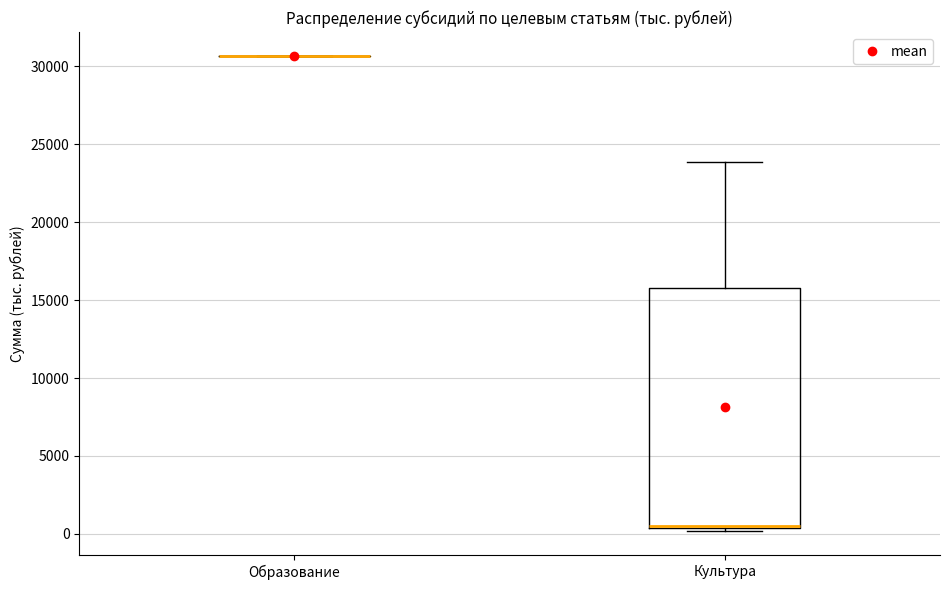

Which box is the tallest, from its lower edge to its upper edge?

Культура